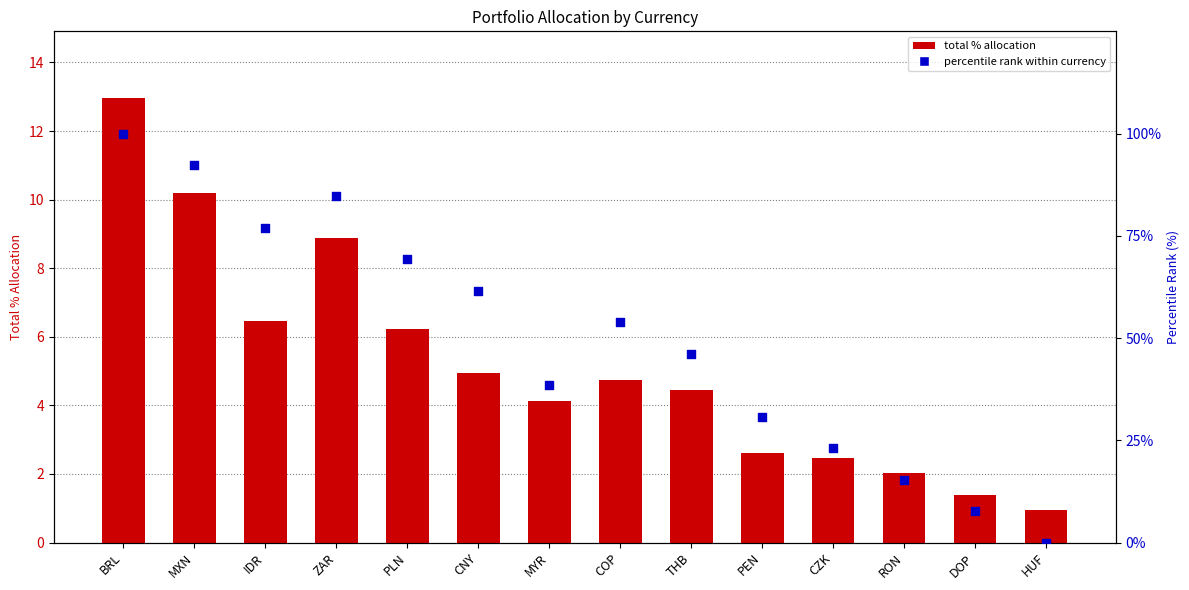

What are all the series names shown in the legend?

total % allocation, percentile rank within currency